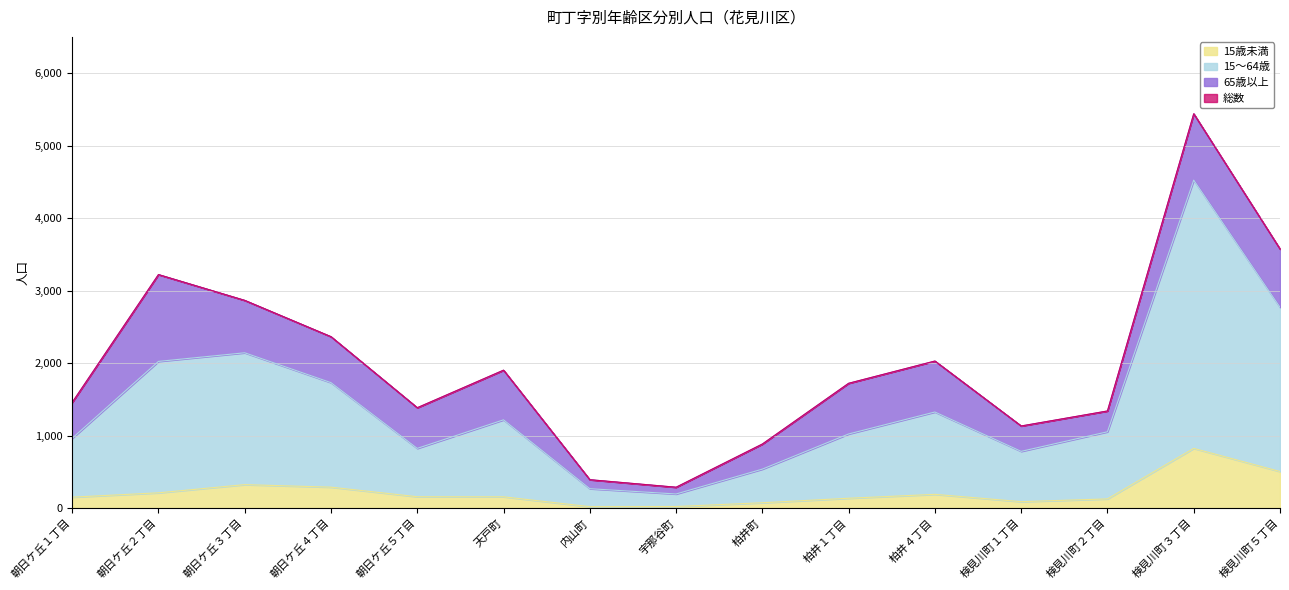

True or false: 15歳未満 and 15～64歳 cross at least once.

False